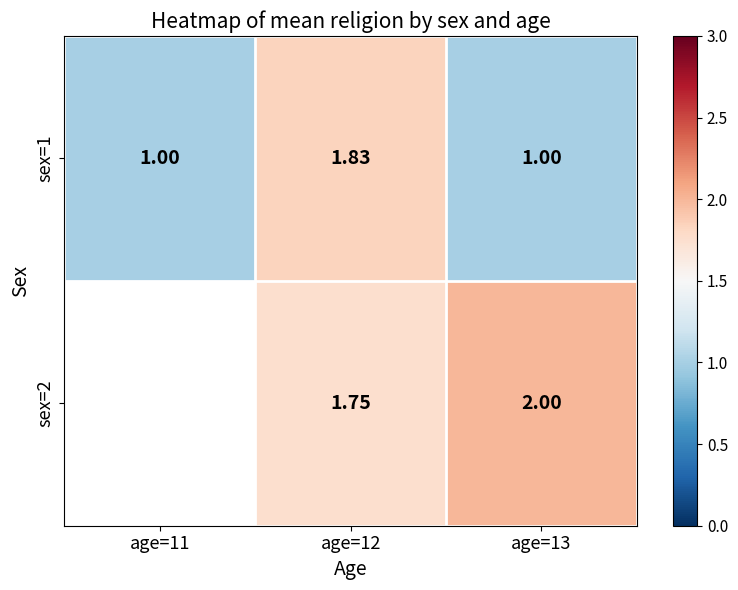

Is the value of sex=2 at age=13 greater than the value of sex=1 at age=11?

Yes